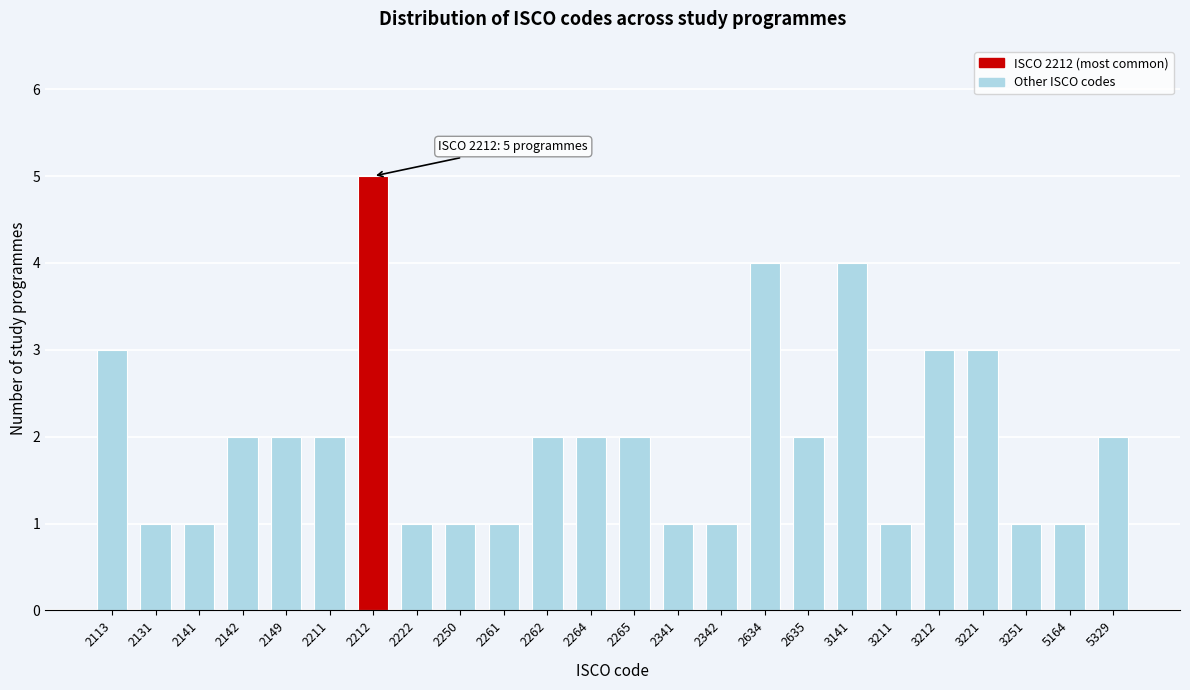

Reading left to right, what are all the values shown in this chart?

2113=3	2131=1	2141=1	2142=2	2149=2	2211=2	2212=5	2222=1	2250=1	2261=1	2262=2	2264=2	2265=2	2341=1	2342=1	2634=4	2635=2	3141=4	3211=1	3212=3	3221=3	3251=1	5164=1	5329=2